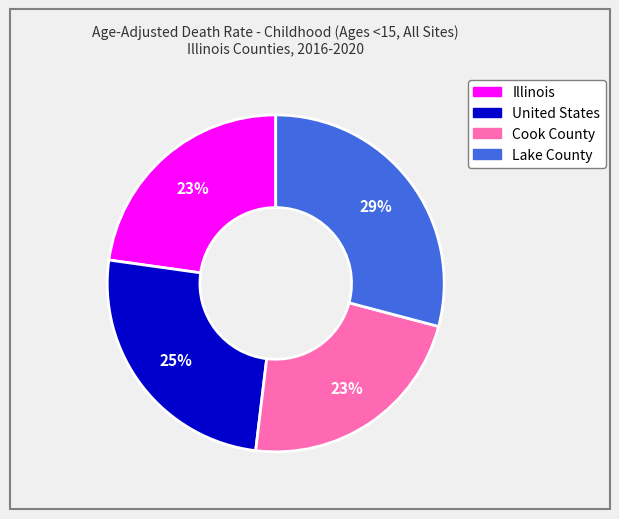

Is there a majority slice in this chart?

No